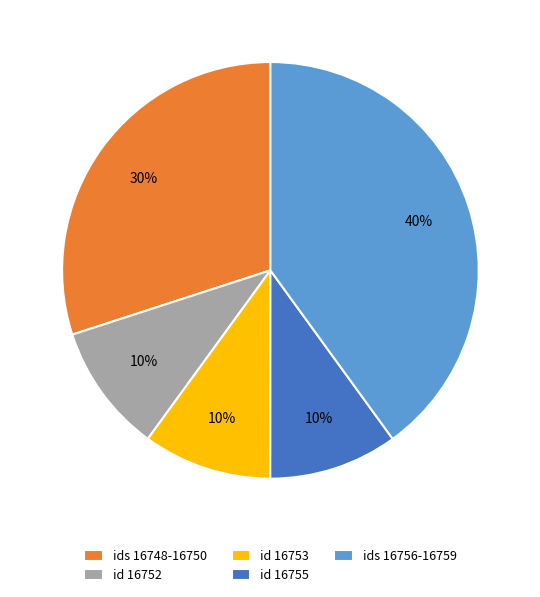

Is the sum of id 16753 and id 16755 greater than half?

No